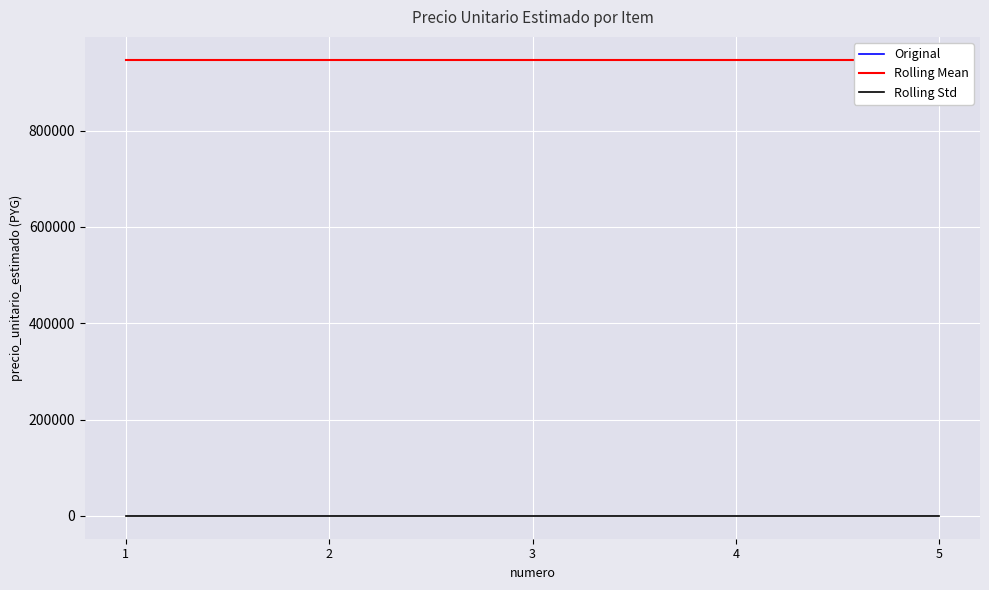

What are all the series names shown in the legend?

Original, Rolling Mean, Rolling Std